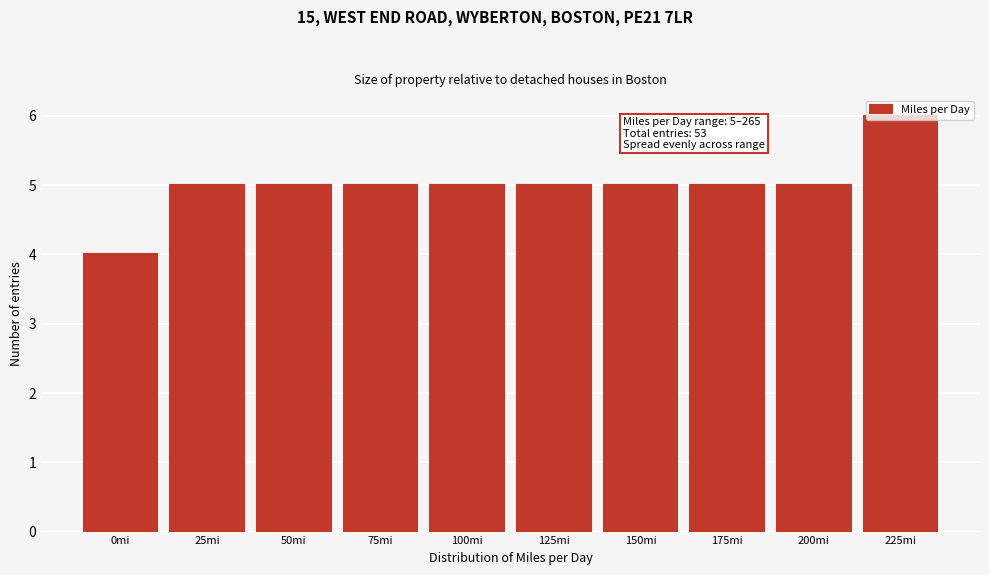

What is the sum of all values?

50